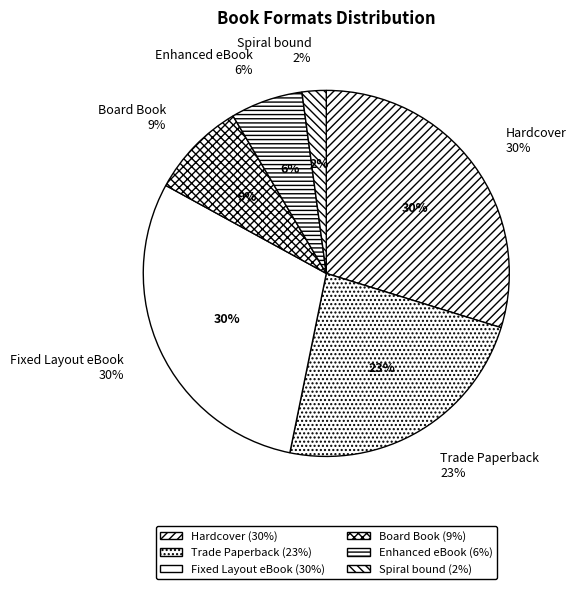

True or false: Spiral bound accounts for 2% of the total.

True